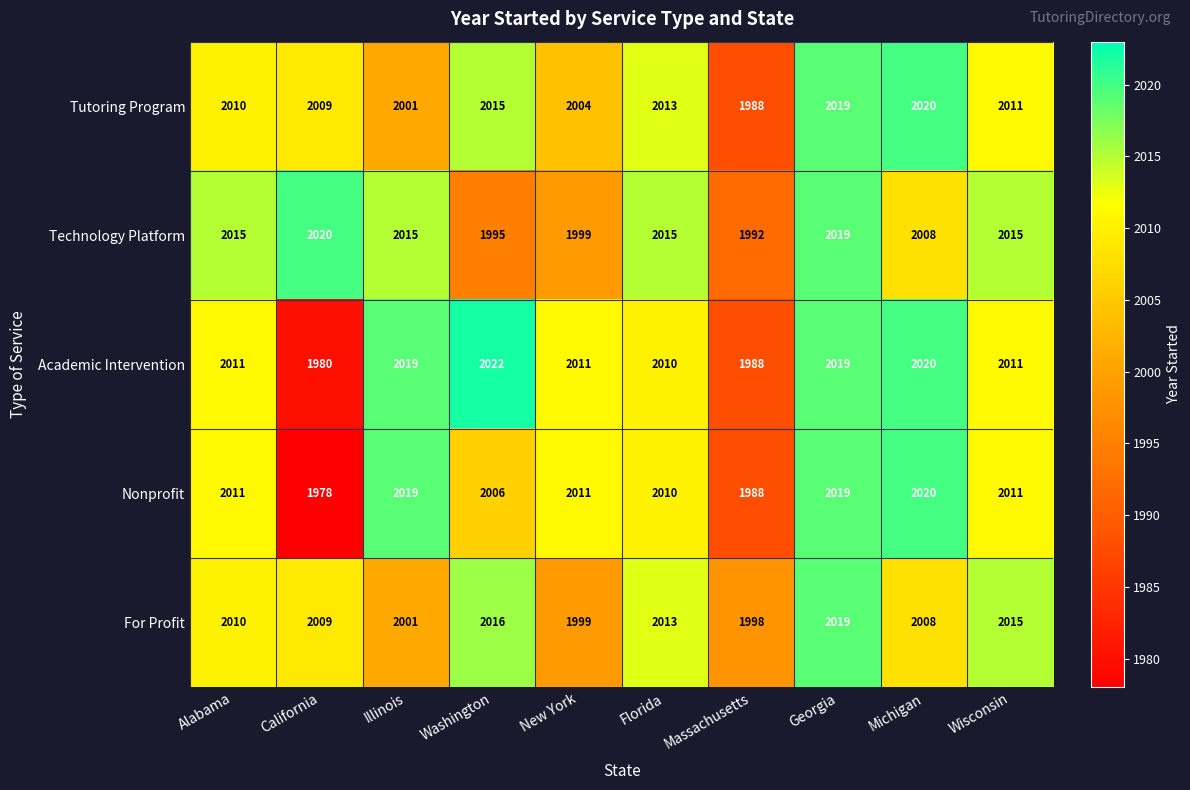

What is the sum of the Technology Platform values at Massachusetts and New York?

3991